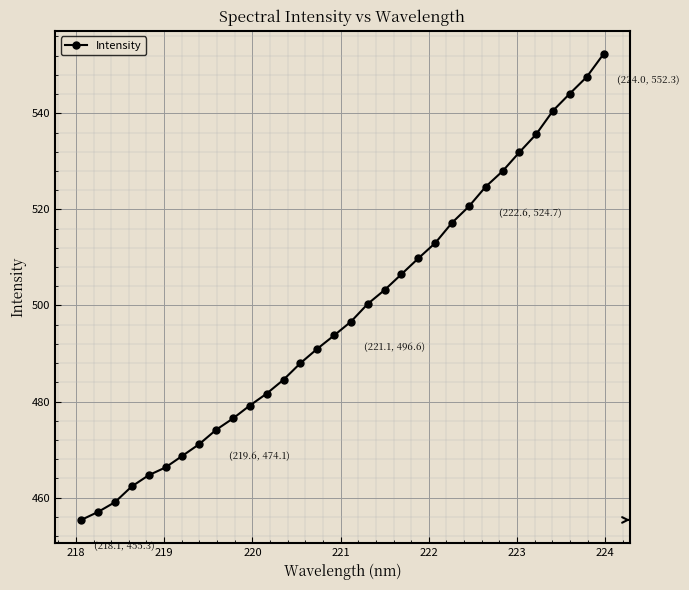

What is the smallest value displayed?

455.3